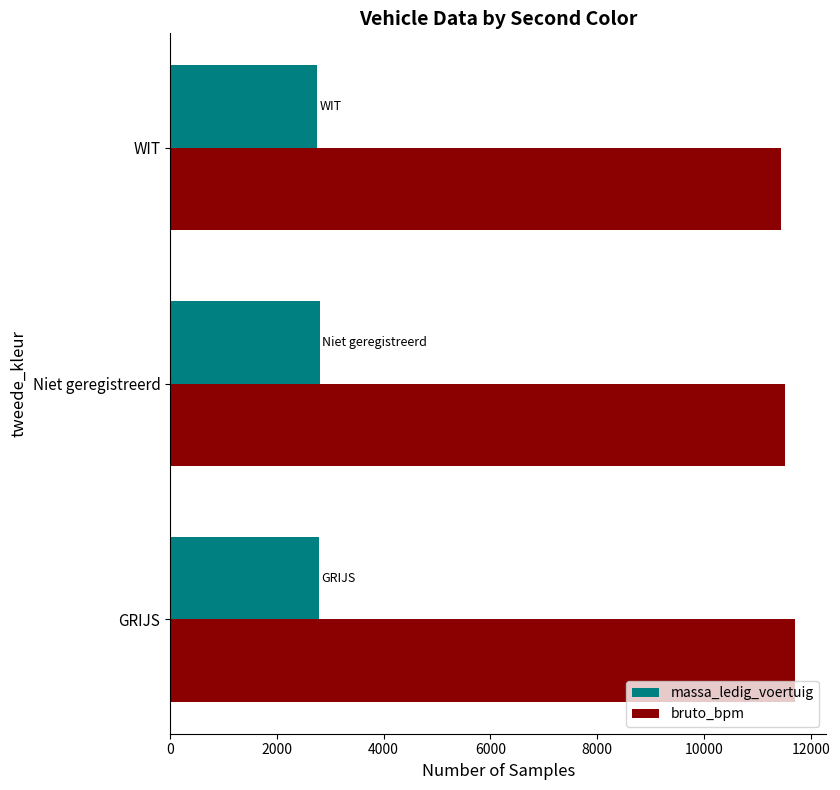

Which series has the largest total across all categories?

bruto_bpm